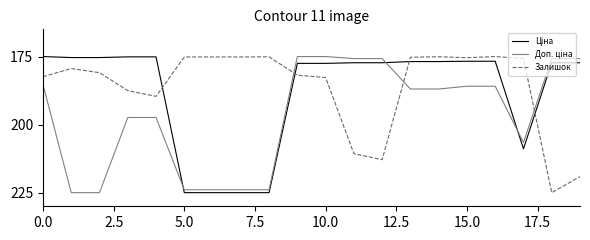

What is the greatest value displayed?

225.0